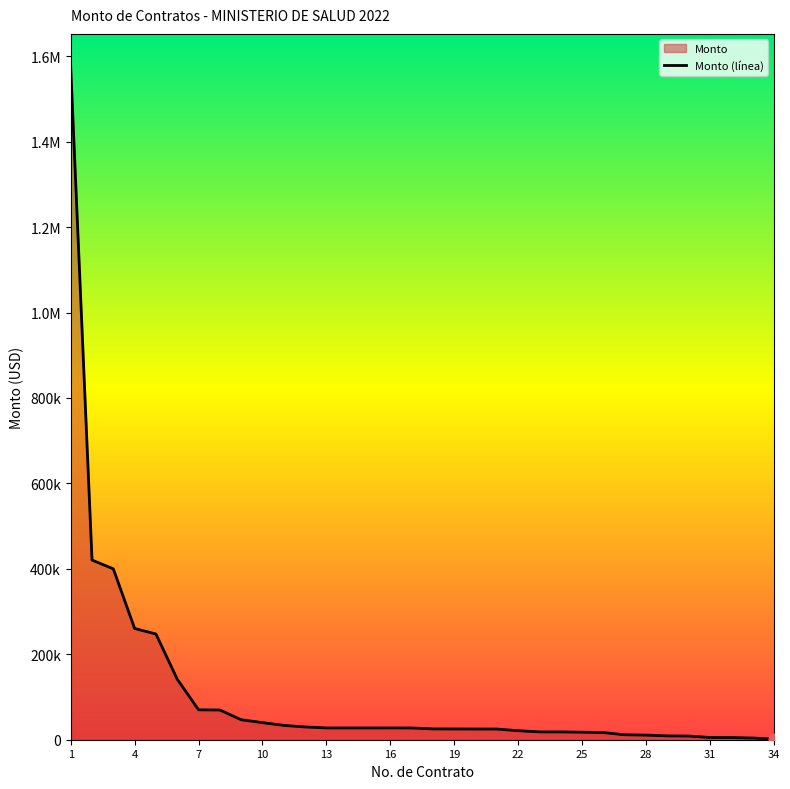

Which has a higher value, 21 or 8?

8